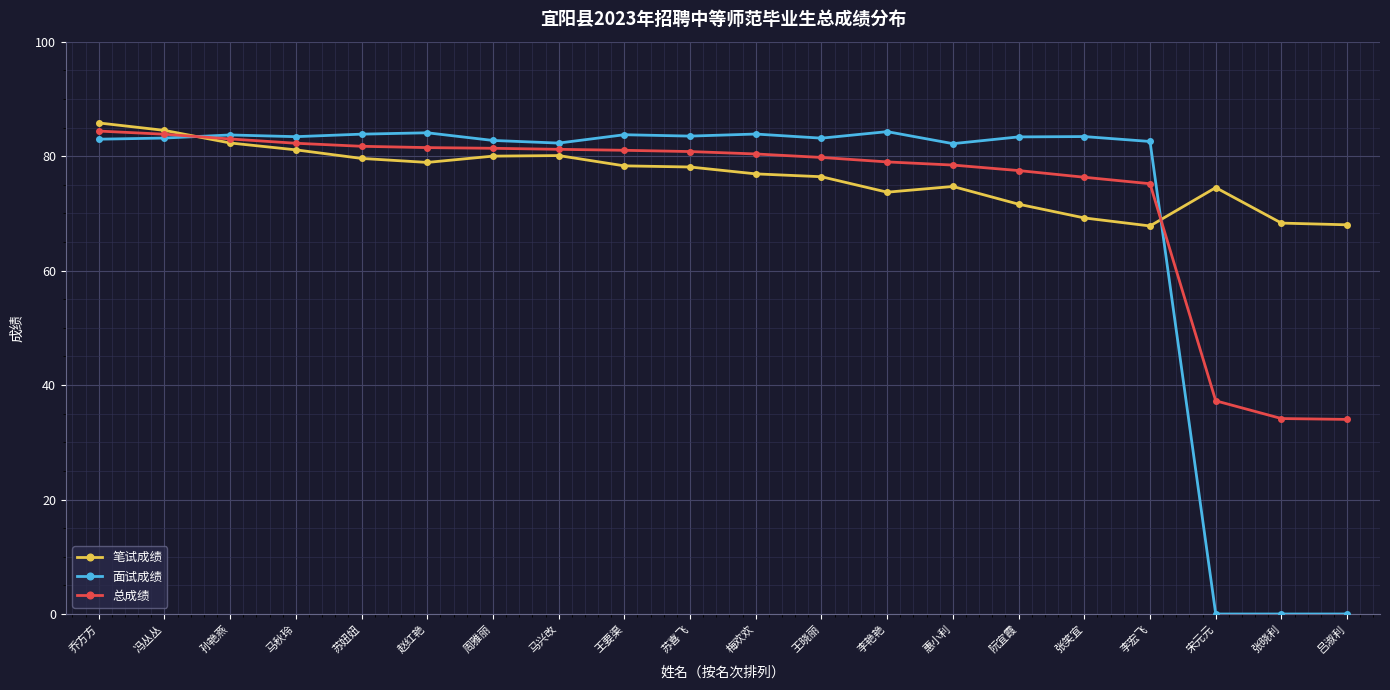

What is the highest value of the 笔试成绩 series?

85.8